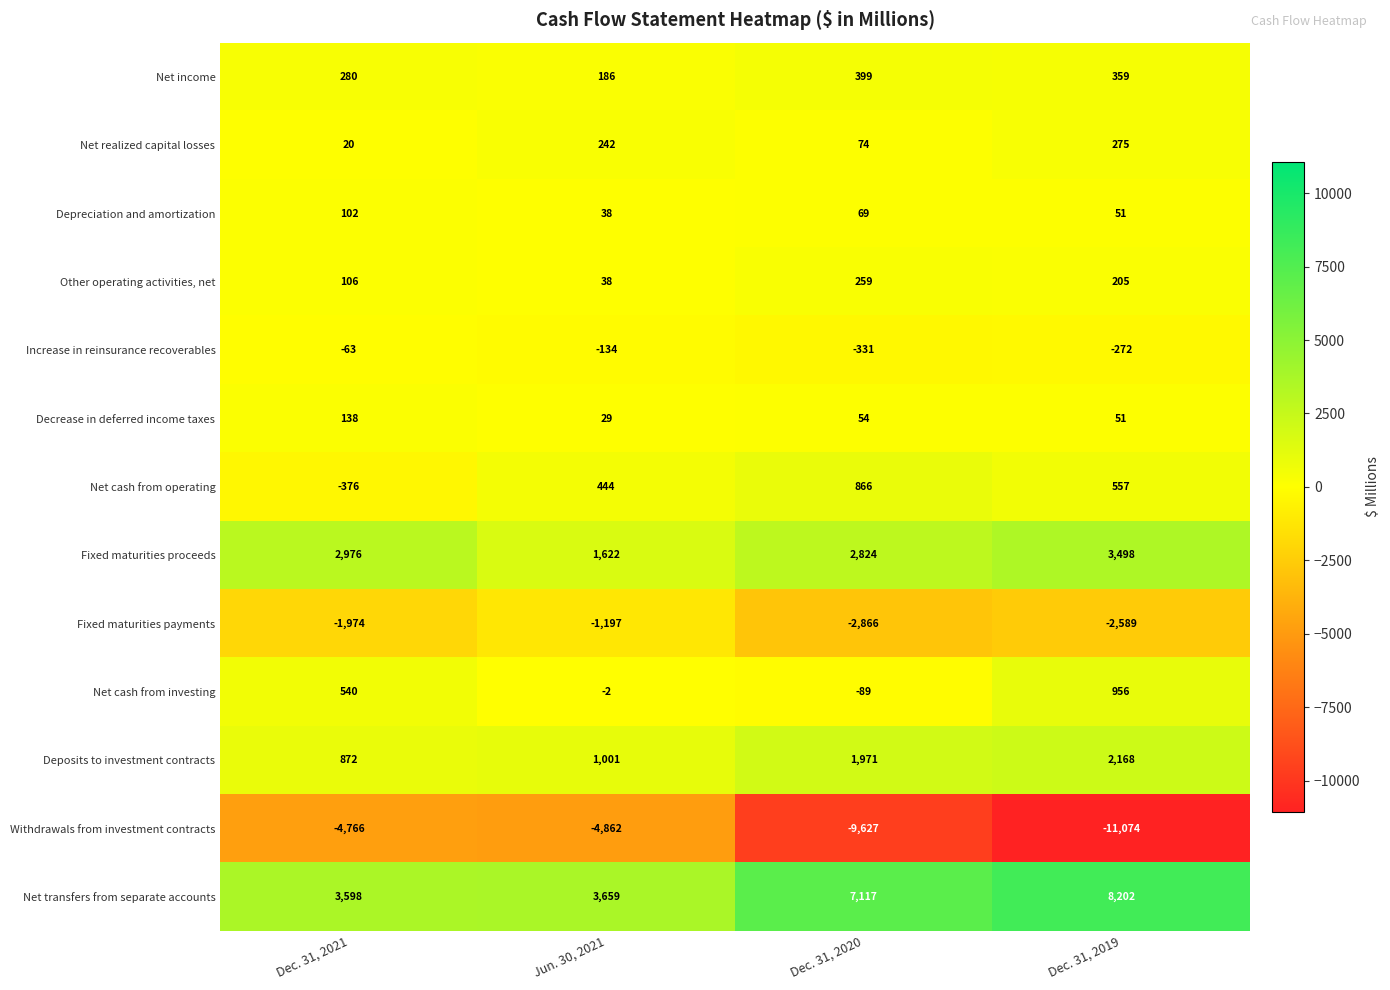

Is it true that Net cash from operating equals -107 at Dec. 31, 2021?

False